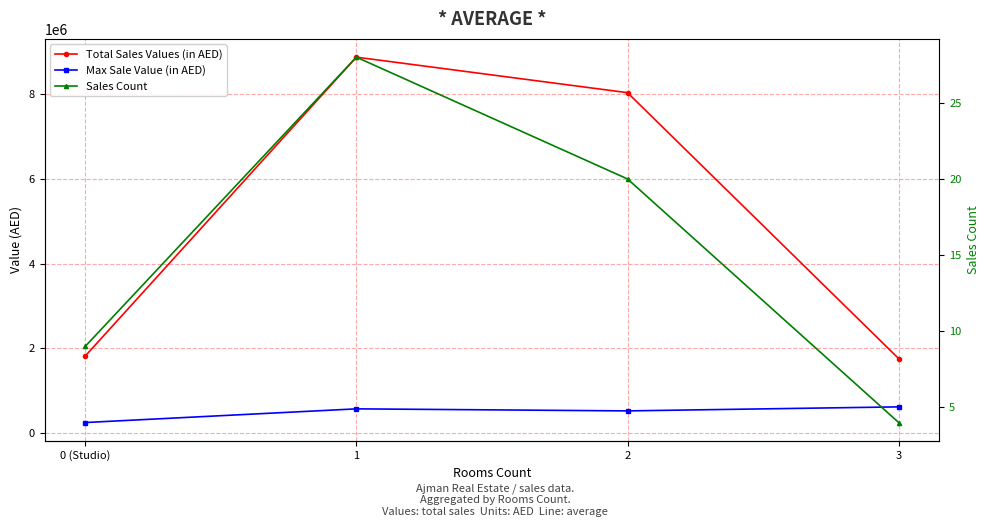

Where is the first local maximum for Max Sale Value (in AED)?

1